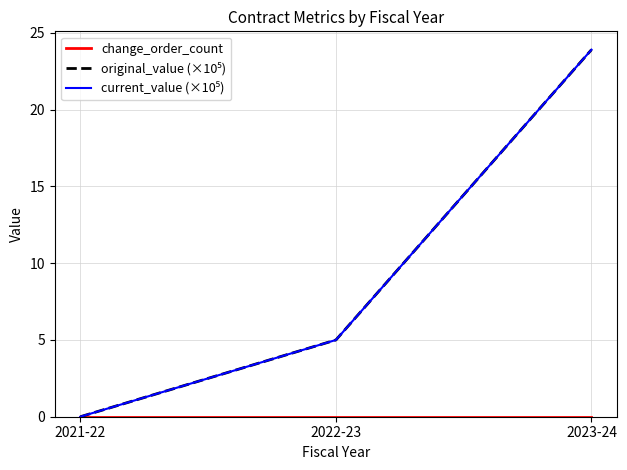

List the series in order of their peak value, lowest first.

change_order_count, original_value (×10⁵), current_value (×10⁵)